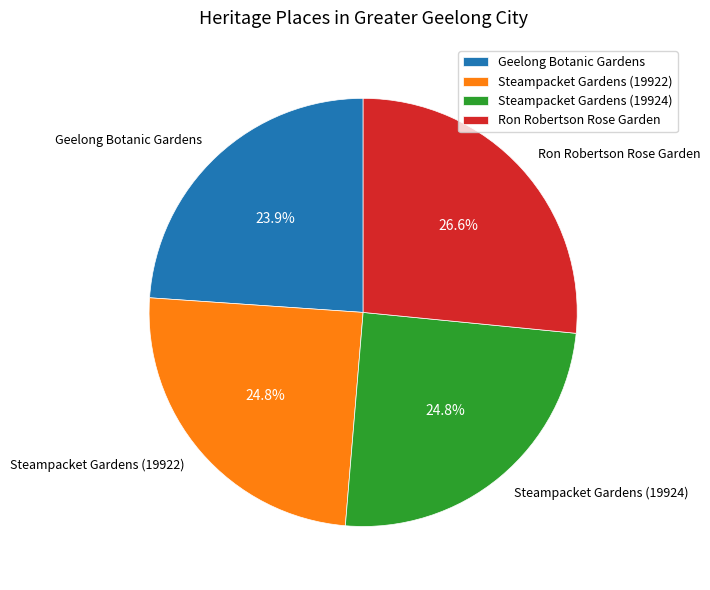

How many segments does this pie chart have?

4